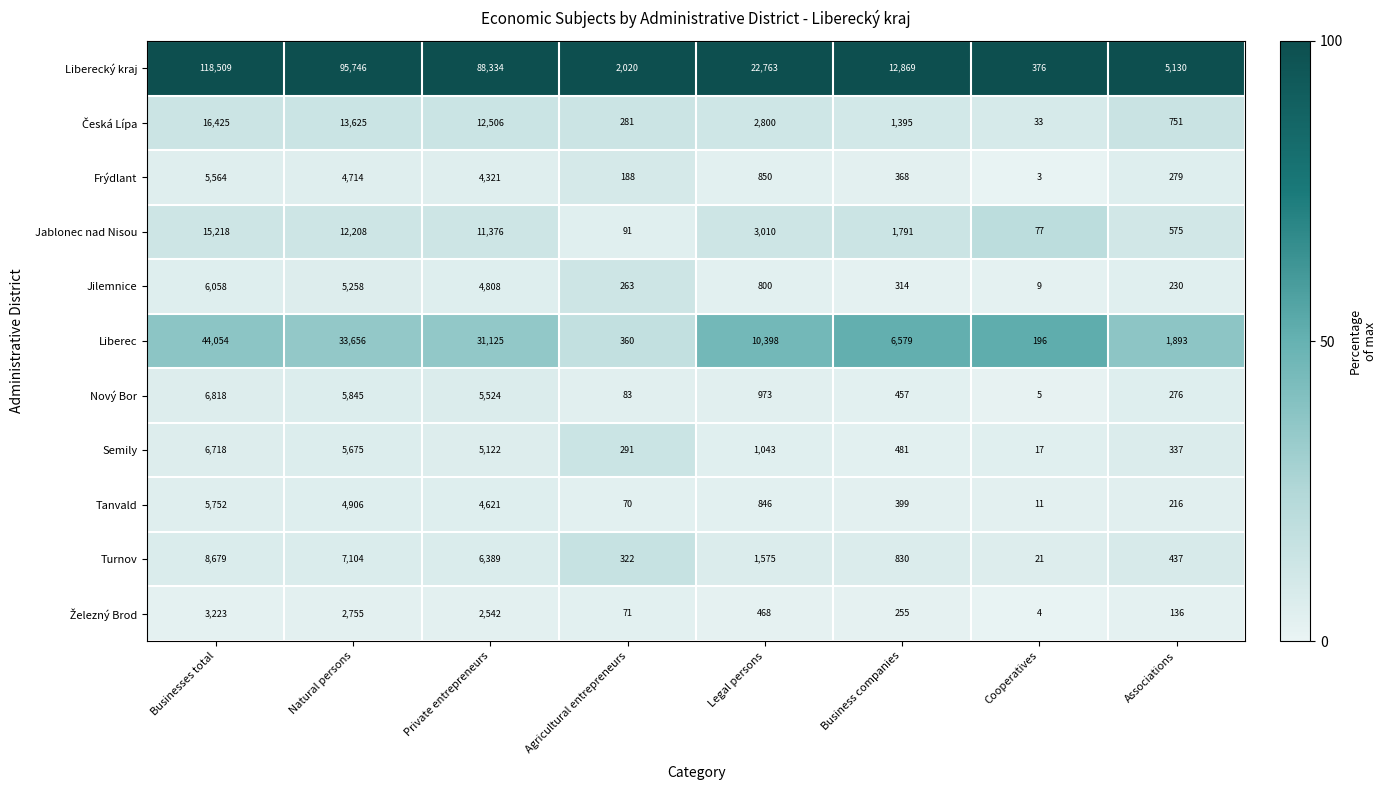

Is it true that Jilemnice equals 8068 at Private entrepreneurs?

False